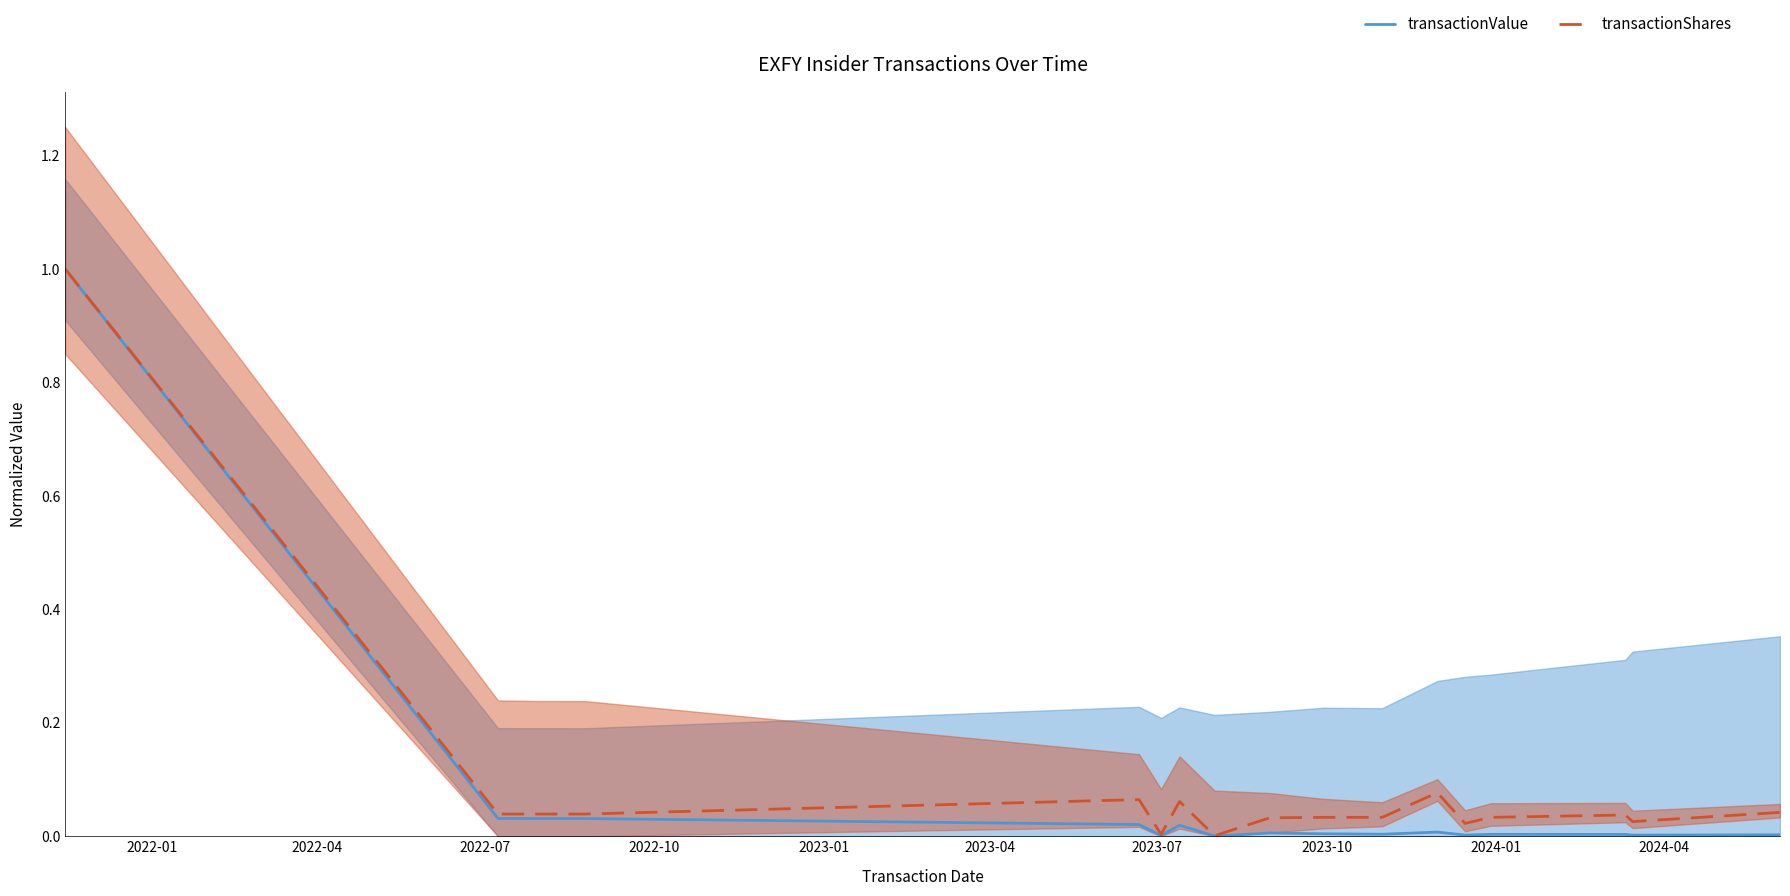

True or false: transactionValue and transactionShares cross at least once.

False